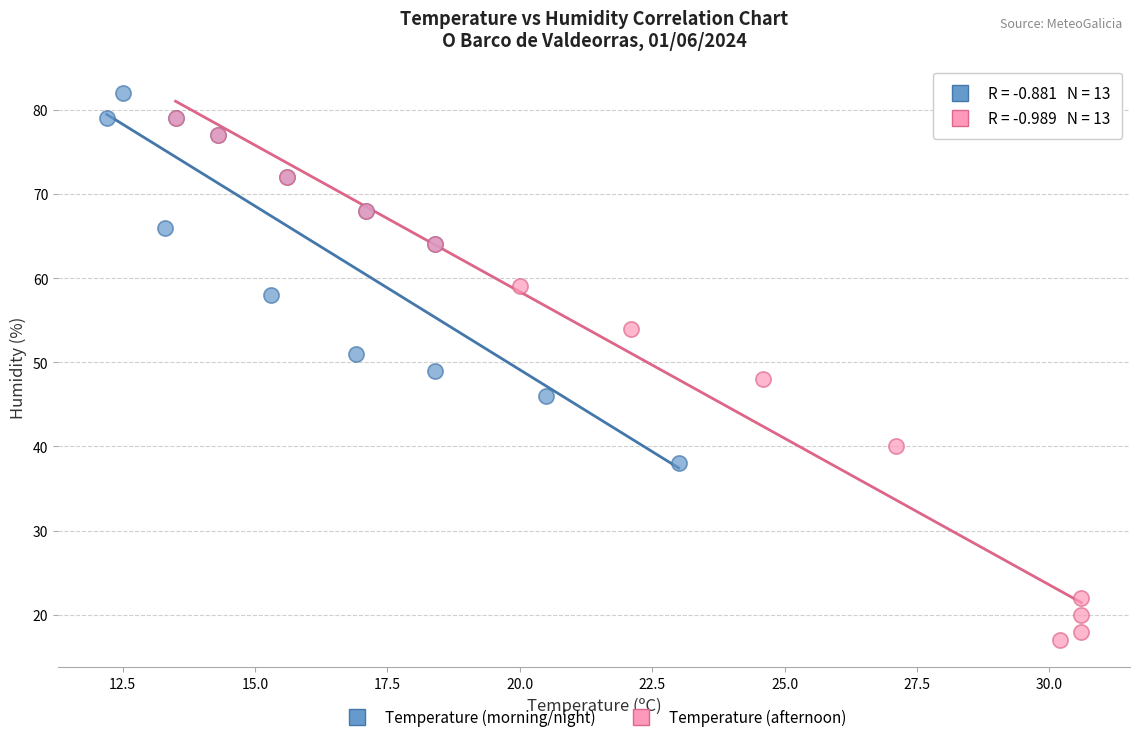

Which series reaches the maximum Y coordinate?

Temperature (morning/night)